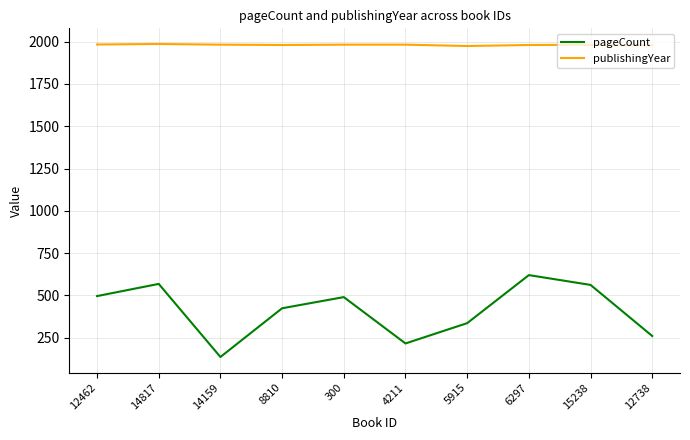

What is the difference between the highest and lowest values at 4211?

1766